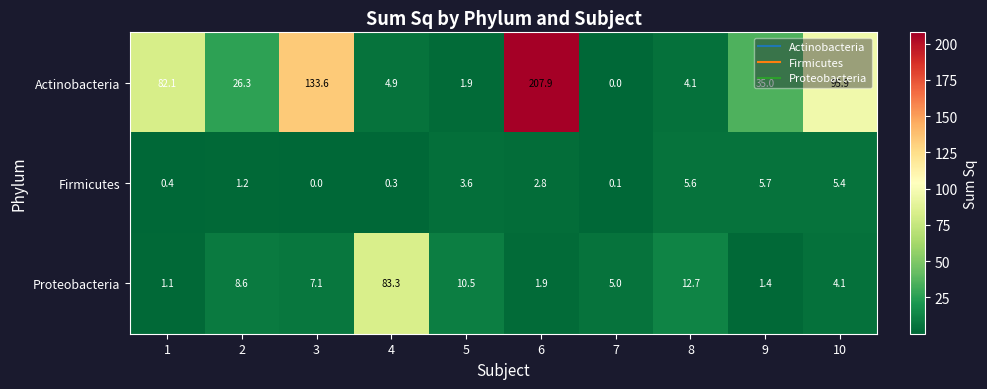

How many values in the Proteobacteria series are below 7?

5